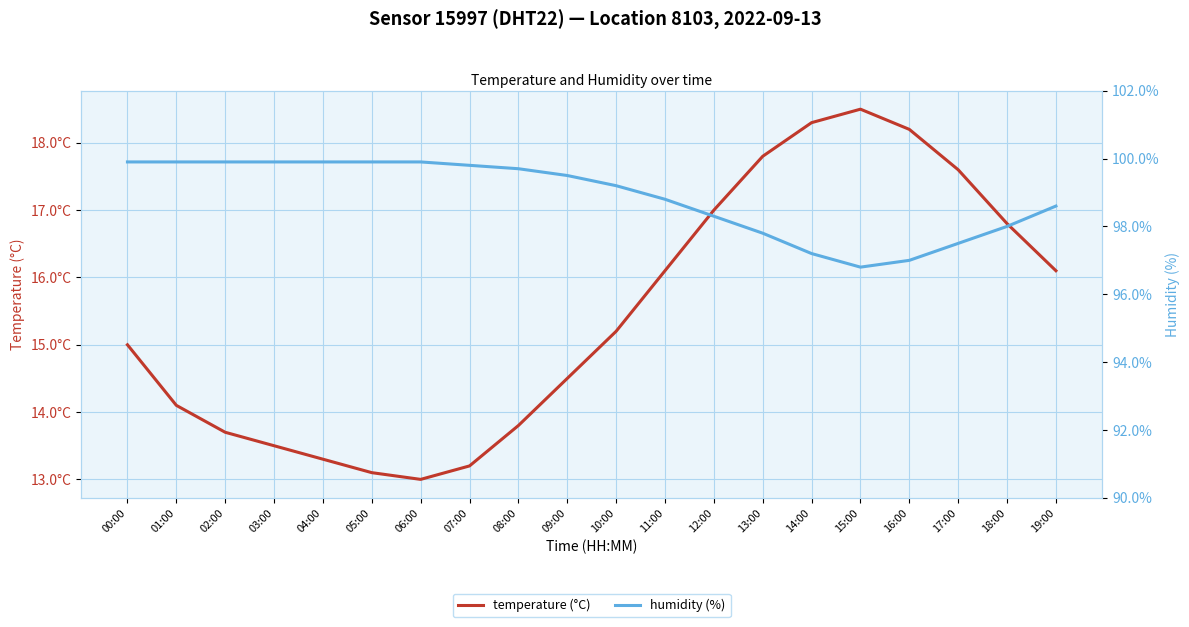

List the labels in order of humidity (%) value, smallest first.

15:00, 16:00, 14:00, 17:00, 13:00, 18:00, 12:00, 19:00, 11:00, 10:00, 09:00, 08:00, 07:00, 00:00, 01:00, 02:00, 03:00, 04:00, 05:00, 06:00